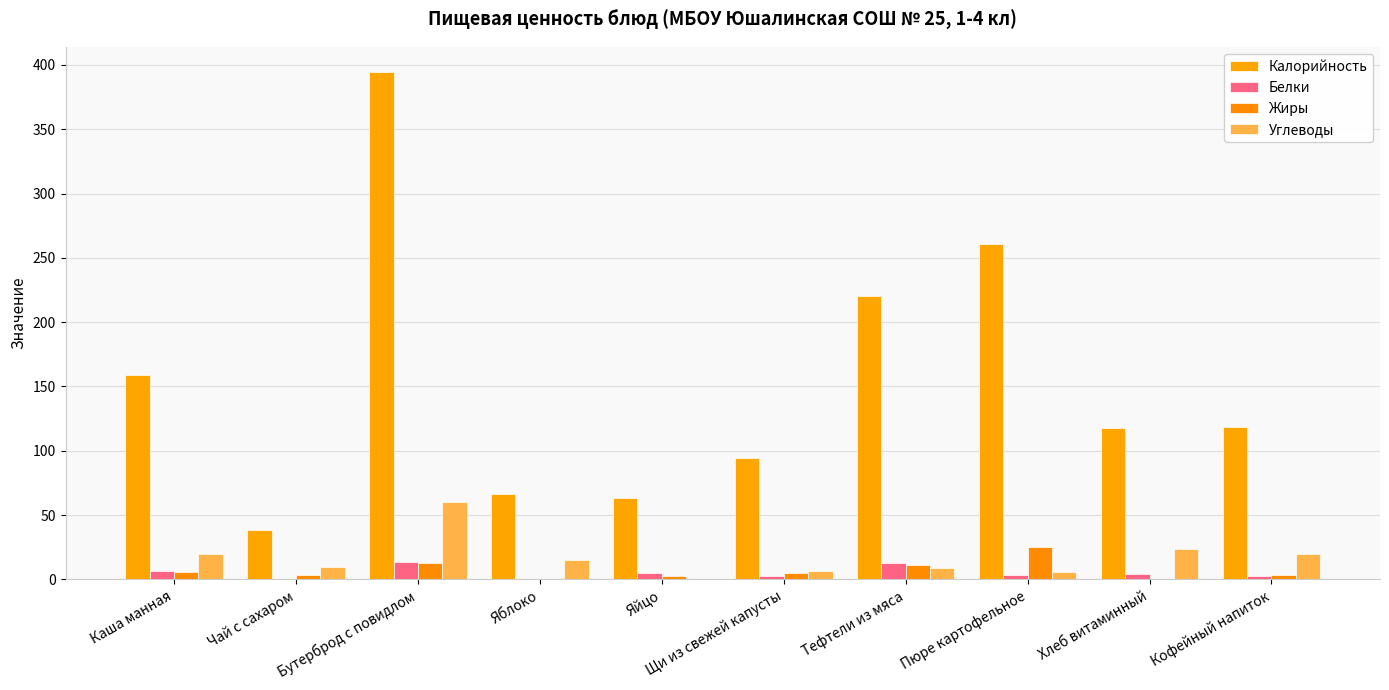

Does the chart contain stacked bars?

No